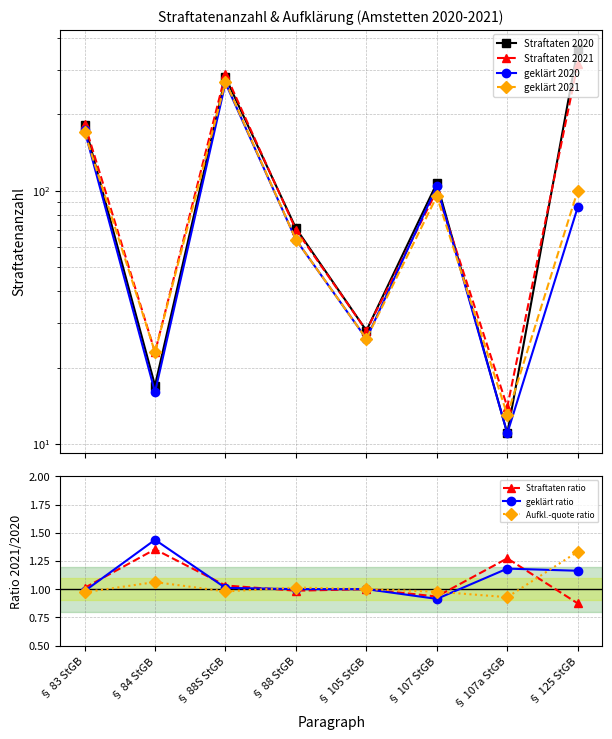

What position from the right is § 125 StGB?

1